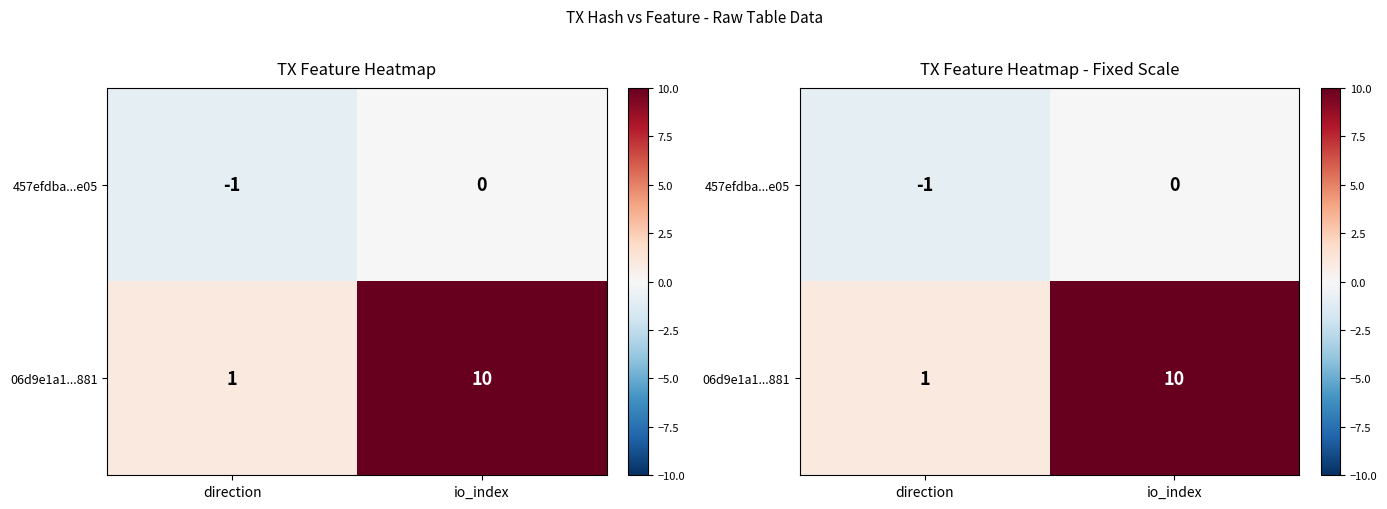

What is the sum of all 06d9e1a1...881 values?

11